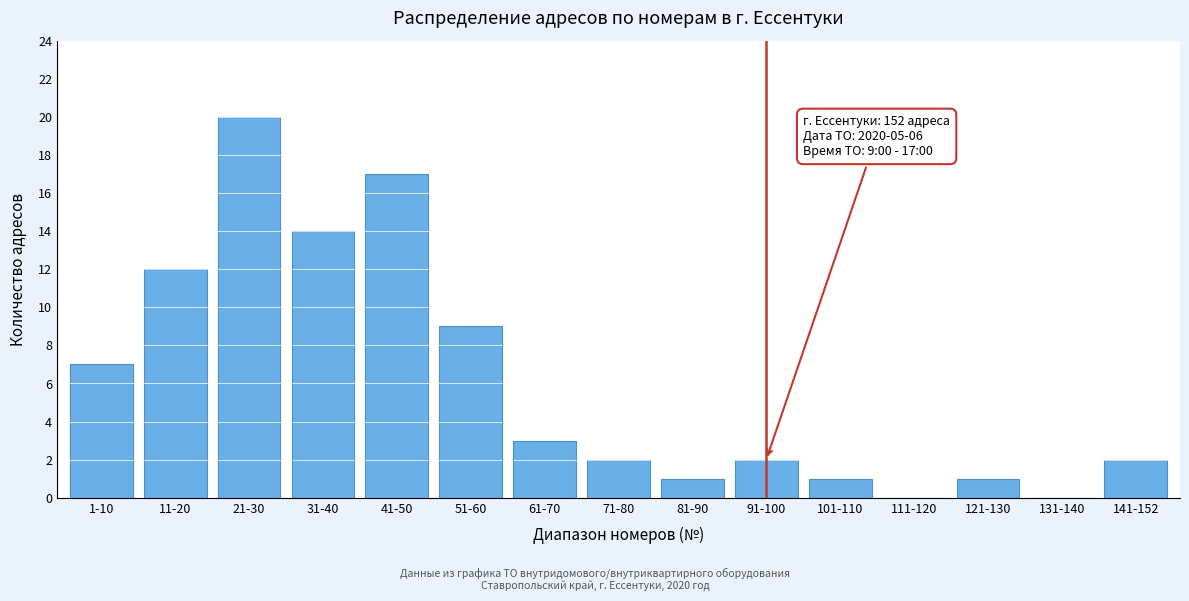

Reading left to right, transcribe all the data shown in this chart.

1-10=7	11-20=12	21-30=20	31-40=14	41-50=17	51-60=9	61-70=3	71-80=2	81-90=1	91-100=2	101-110=1	111-120=0	121-130=1	131-140=0	141-152=2